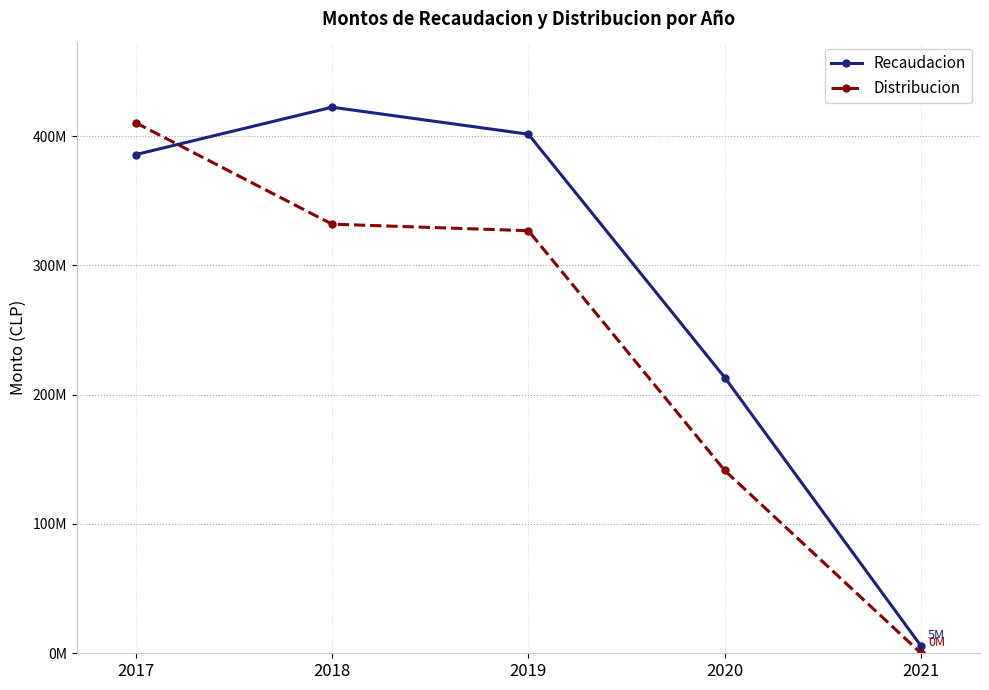

True or false: Distribucion has a value of 268680738 at 2021.

False